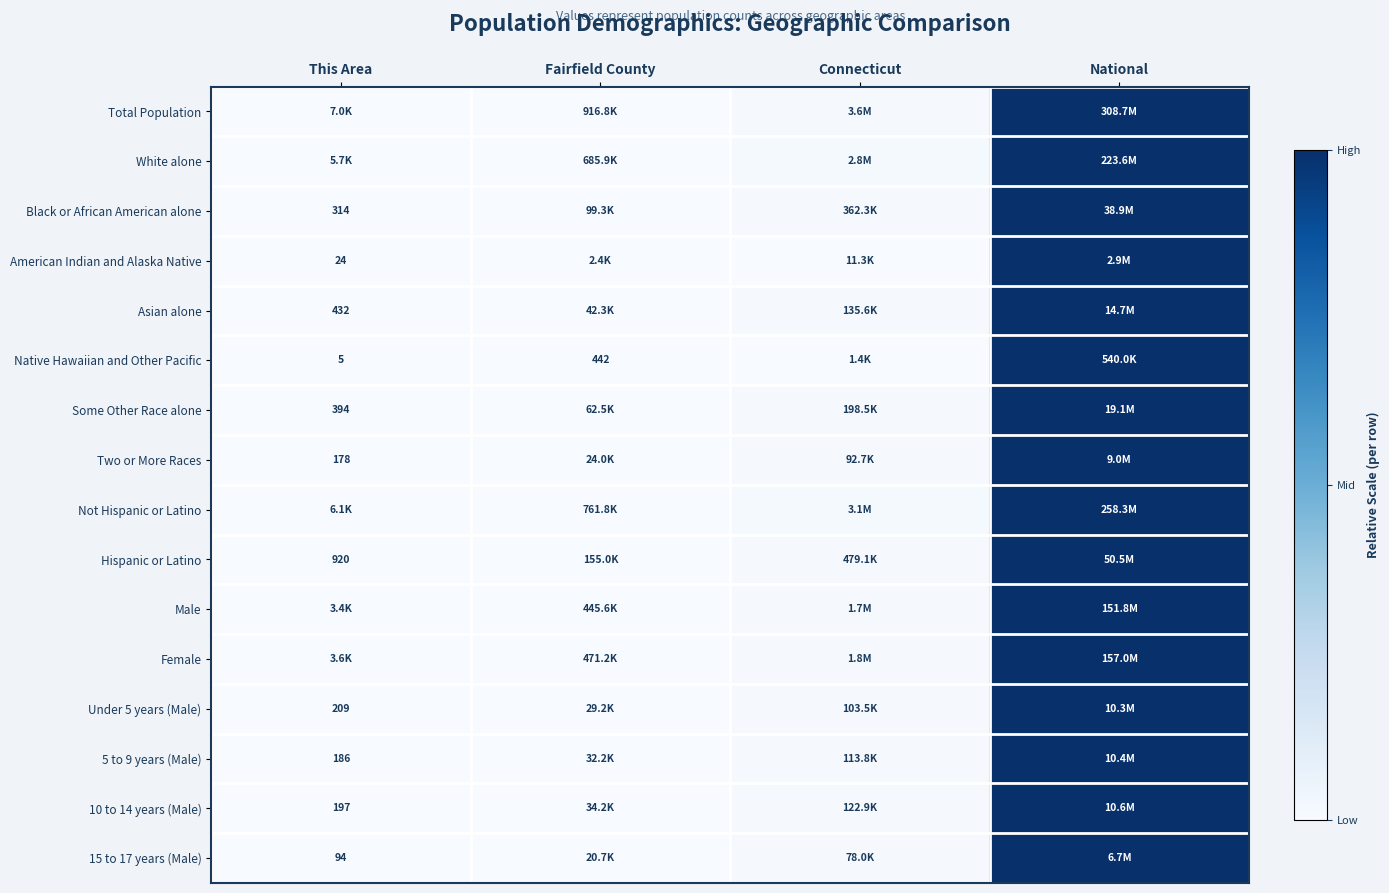

What is the sum of the 15 to 17 years (Male) values at This Area and National?

1.0